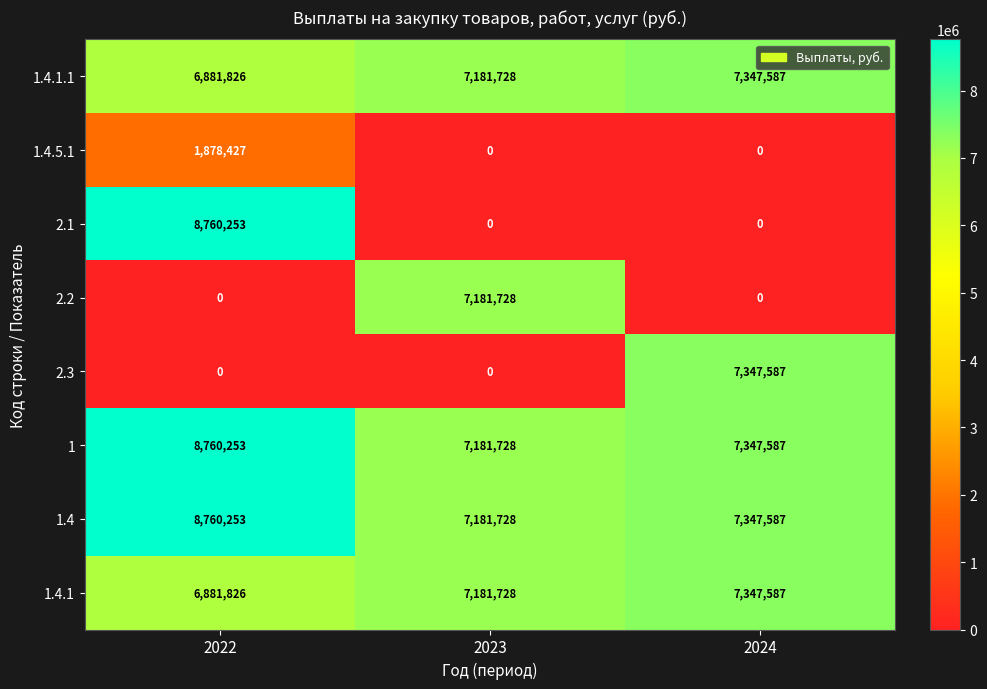

What is the difference between the highest and lowest values at 2023?

7181728